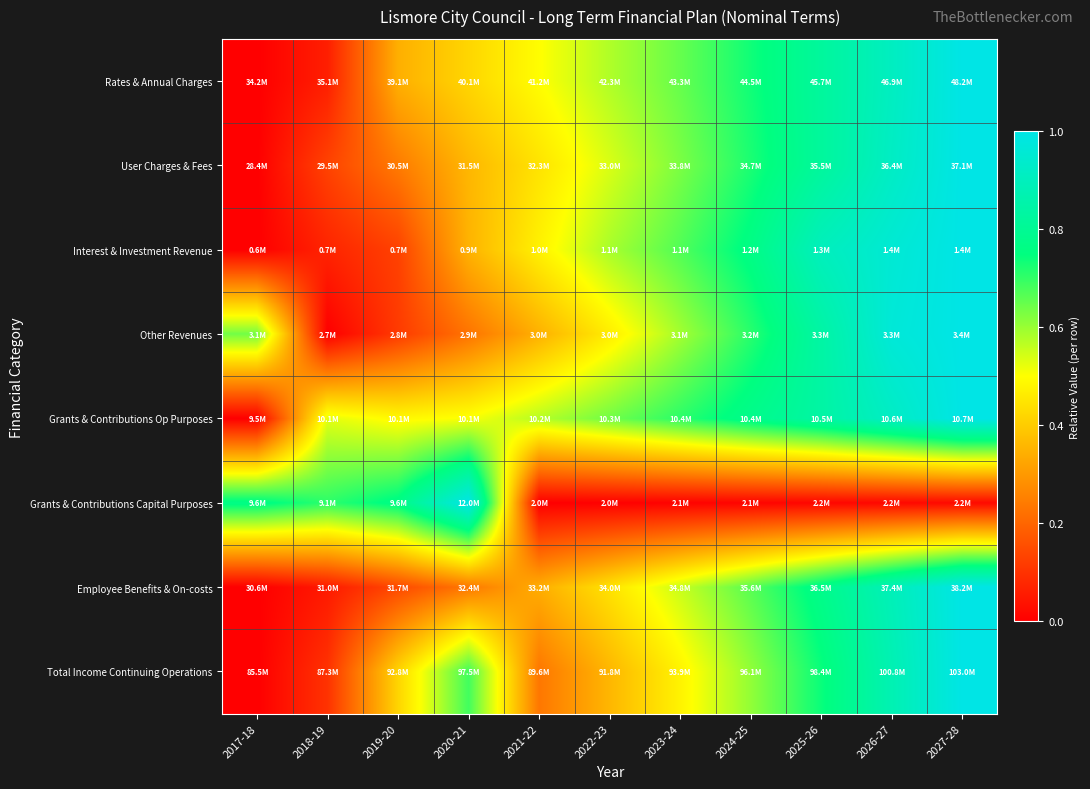

Reading left to right, extract all data points from this chart.

Rates & Annual Charges: 2017-18=0.0	2018-19=0.1	2019-20=0.3	2020-21=0.4	2021-22=0.5	2022-23=0.6	2023-24=0.7	2024-25=0.7	2025-26=0.8	2026-27=0.9	2027-28=1.0
User Charges & Fees: 2017-18=0.0	2018-19=0.1	2019-20=0.2	2020-21=0.4	2021-22=0.4	2022-23=0.5	2023-24=0.6	2024-25=0.7	2025-26=0.8	2026-27=0.9	2027-28=1.0
Interest & Investment Revenue: 2017-18=0.0	2018-19=0.1	2019-20=0.1	2020-21=0.4	2021-22=0.5	2022-23=0.6	2023-24=0.7	2024-25=0.8	2025-26=0.9	2026-27=1.0	2027-28=1.0
Other Revenues: 2017-18=0.6	2018-19=0.0	2019-20=0.1	2020-21=0.2	2021-22=0.3	2022-23=0.5	2023-24=0.6	2024-25=0.7	2025-26=0.8	2026-27=1.0	2027-28=1.0
Grants & Contributions Op Purposes: 2017-18=0.0	2018-19=0.5	2019-20=0.5	2020-21=0.5	2021-22=0.6	2022-23=0.6	2023-24=0.7	2024-25=0.8	2025-26=0.8	2026-27=0.9	2027-28=1.0
Grants & Contributions Capital Purposes: 2017-18=0.8	2018-19=0.7	2019-20=0.8	2020-21=1.0	2021-22=0.0	2022-23=0.0	2023-24=0.0	2024-25=0.0	2025-26=0.0	2026-27=0.0	2027-28=0.0
Employee Benefits & On-costs: 2017-18=0.0	2018-19=0.1	2019-20=0.1	2020-21=0.2	2021-22=0.3	2022-23=0.4	2023-24=0.6	2024-25=0.7	2025-26=0.8	2026-27=0.9	2027-28=1.0
Total Income Continuing Operations: 2017-18=0.0	2018-19=0.1	2019-20=0.4	2020-21=0.7	2021-22=0.2	2022-23=0.4	2023-24=0.5	2024-25=0.6	2025-26=0.7	2026-27=0.9	2027-28=1.0